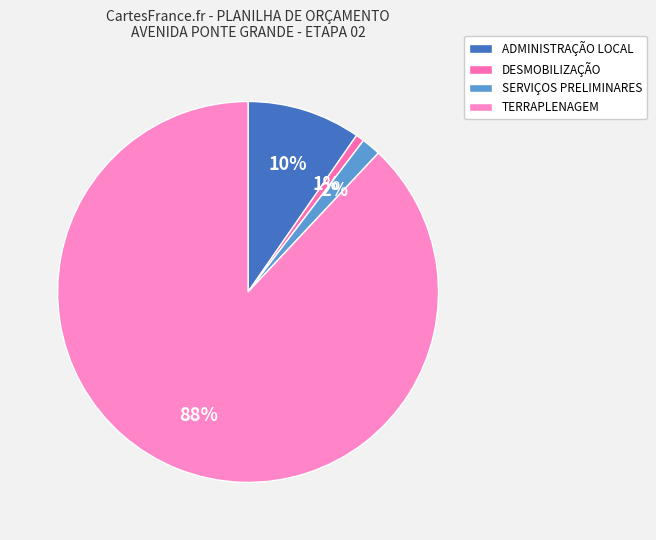

Which slice is the smallest?

DESMOBILIZAÇÃO